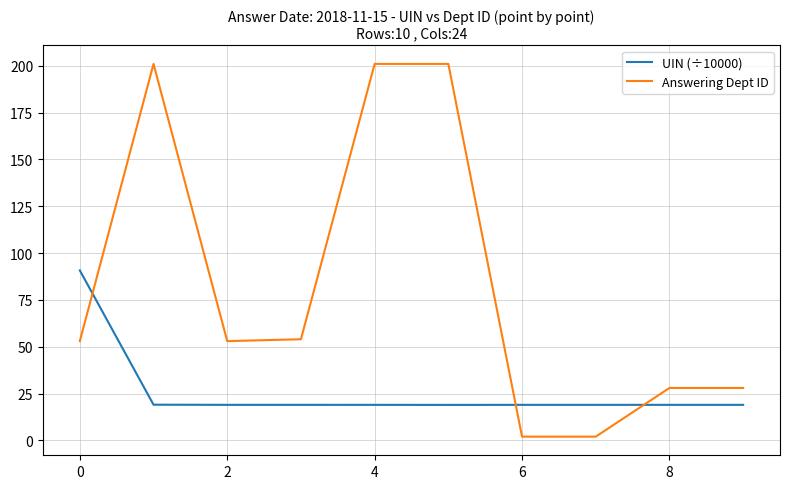

What is the highest value of the Answering Dept ID series?

201.0